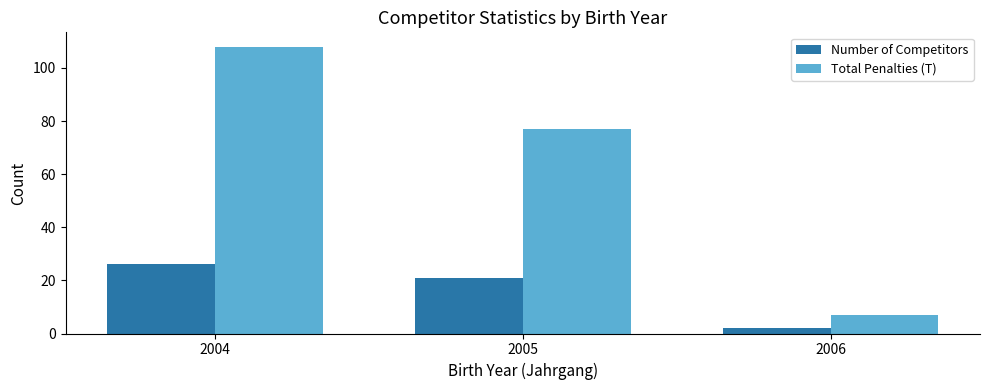

List the series in order of their overall mean, highest first.

Total Penalties (T), Number of Competitors